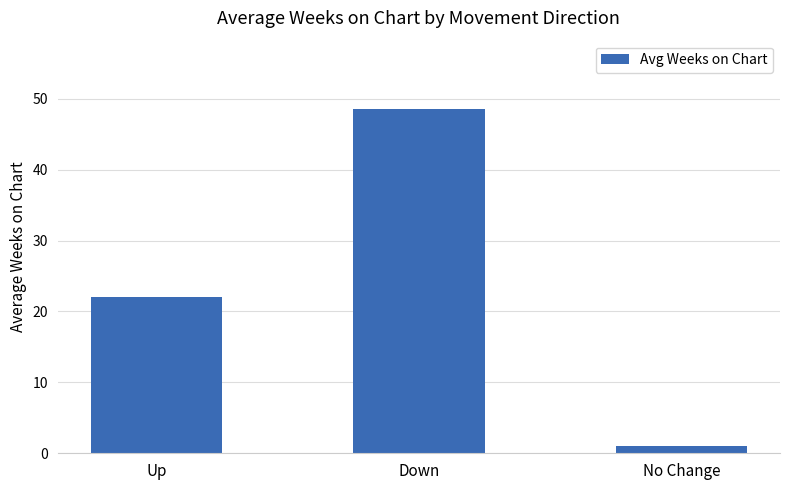

At which category does the chart reach its peak across all series?

Down